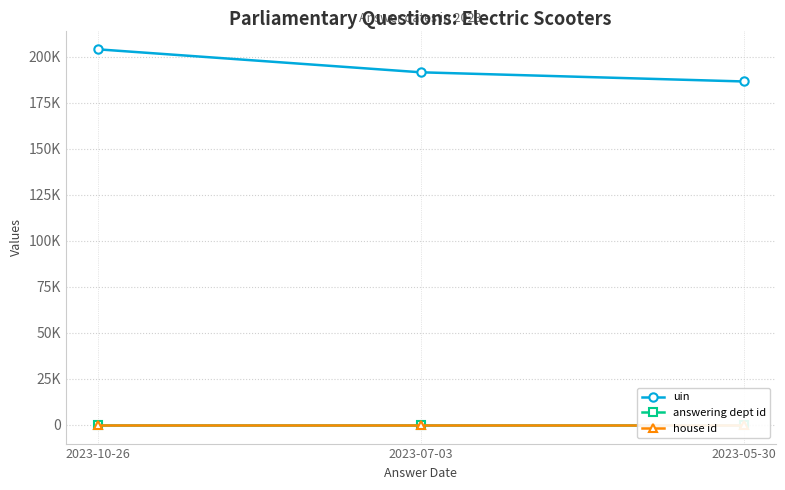

What are all the series names shown in the legend?

uin, answering dept id, house id